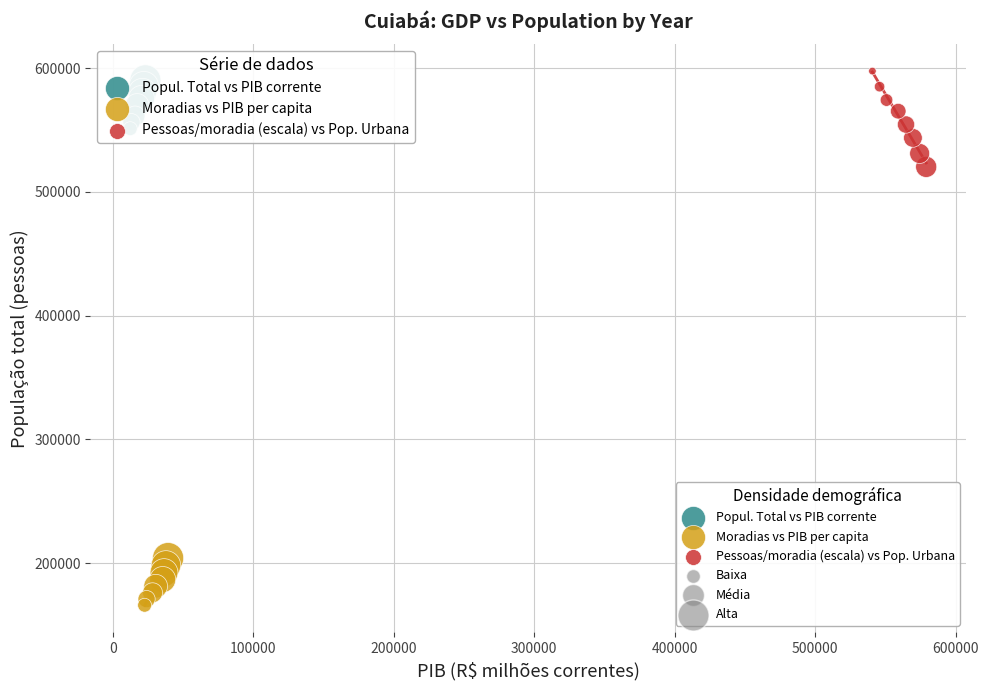

Which series has the largest Y range (max minus min)?

Pessoas/moradia (escala) vs Pop. Urbana